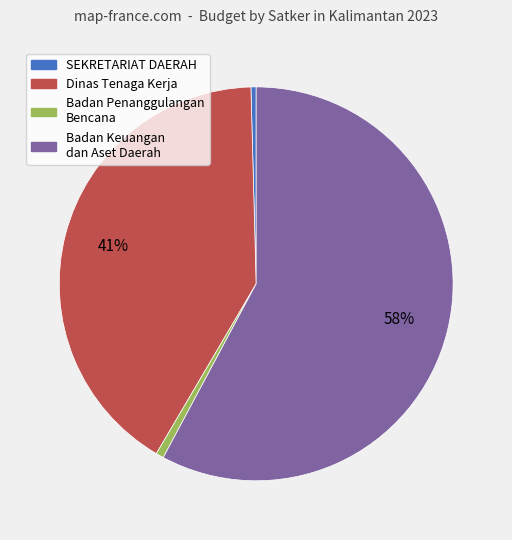

Does any single category account for the majority?

Yes